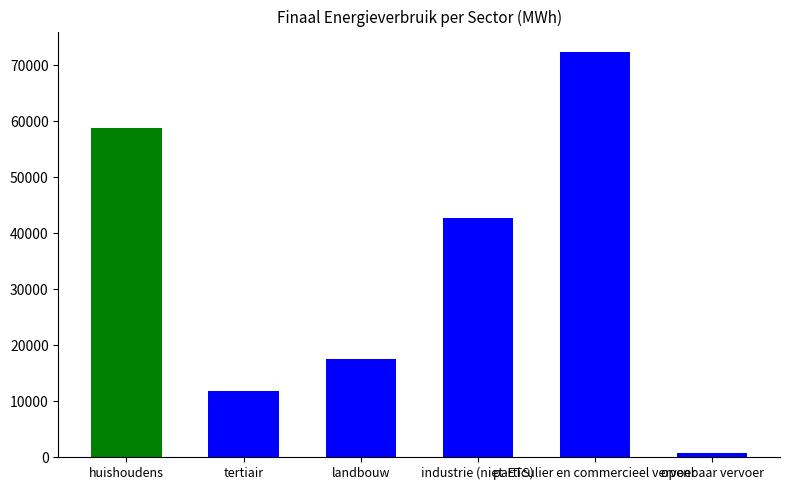

Does the chart contain stacked bars?

No